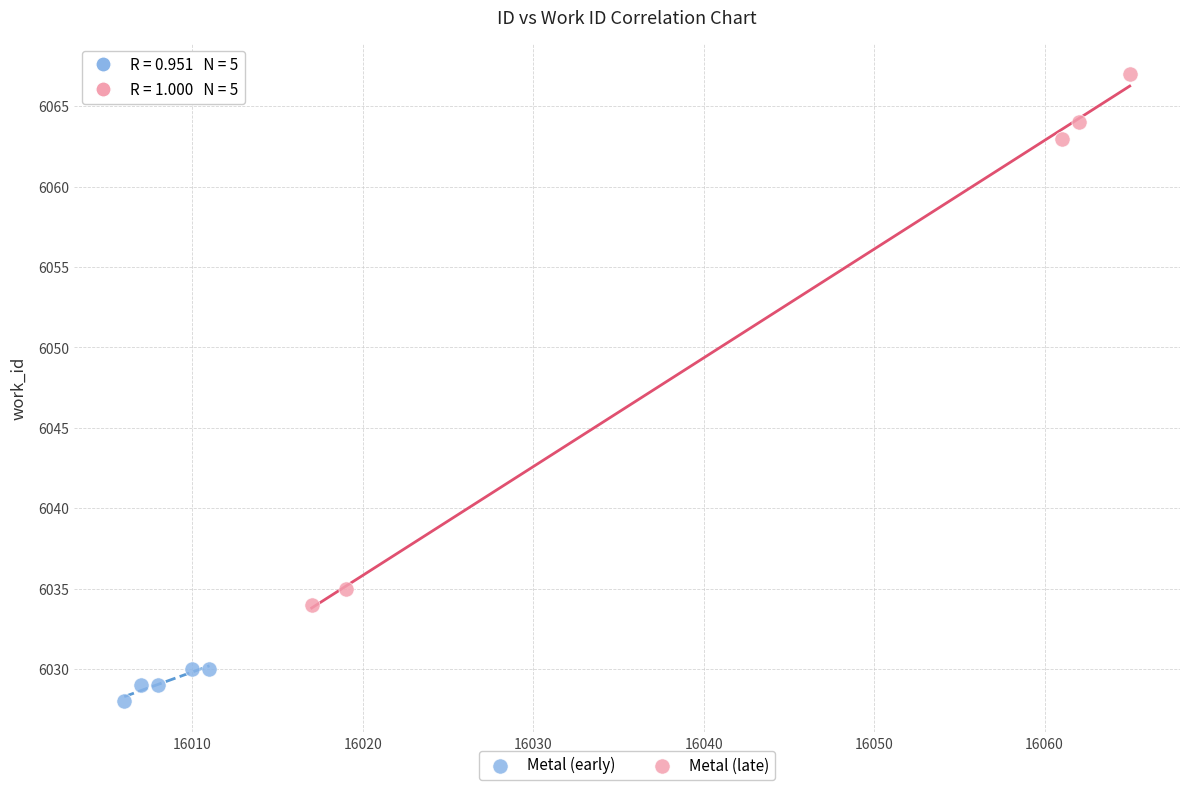

Which series reaches the minimum Y coordinate?

Metal (early)